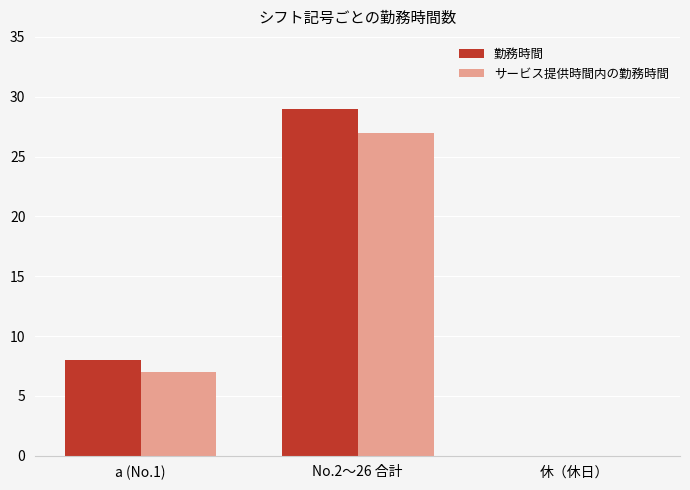

Where is サービス提供時間内の勤務時間 nearest to the value 13?

a (No.1)